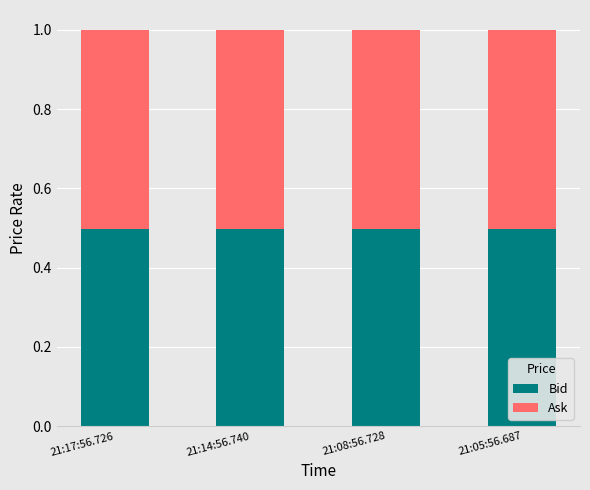

What is the average value of the Bid series?

0.5